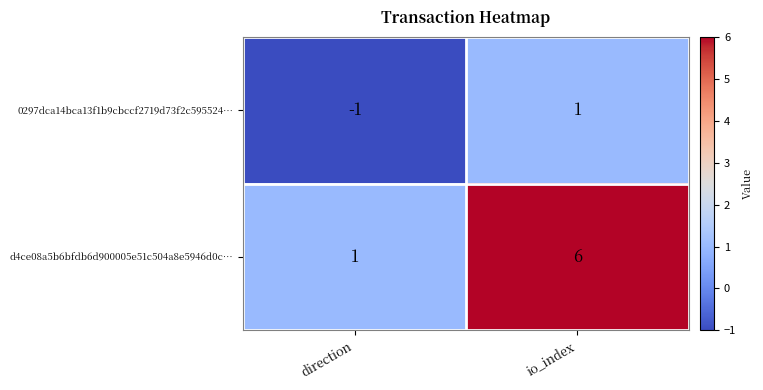

True or false: 0297dca14bca13f1b9cbccf2719d73f2c595524… has a value of 0 at direction.

False